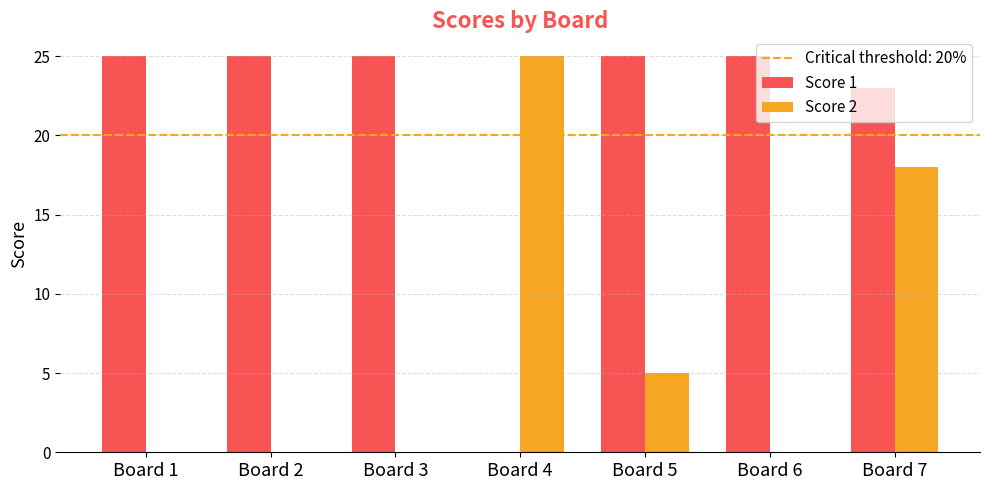

The Score 2 series shows 38 at Board 4. True or false?

False